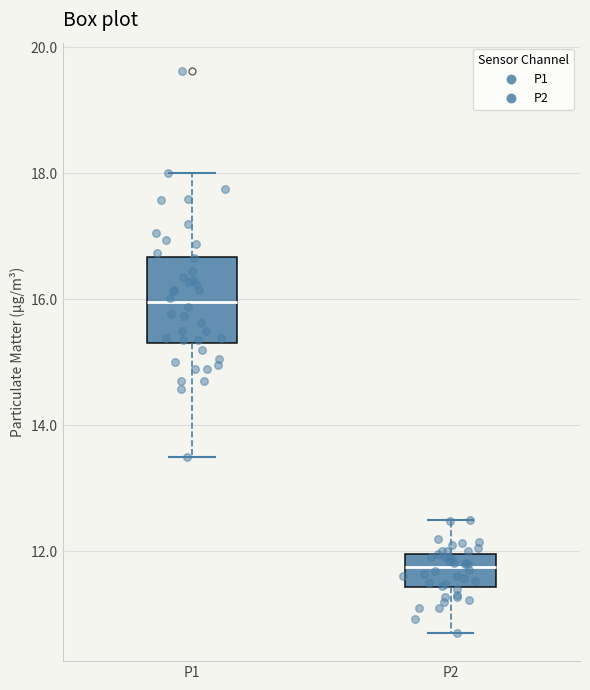

Where does the upper whisker of the box for P2 end on the y-axis? The values are not printed on the chart, so give them approximately, as read against the axis.

12.6